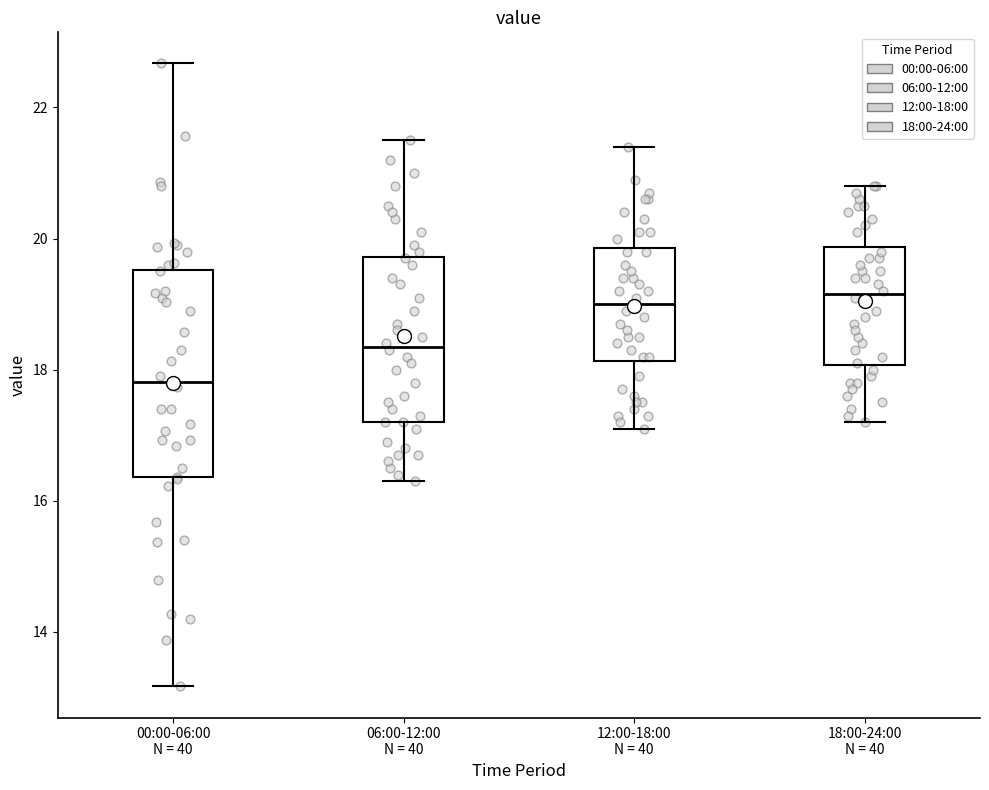

Which box is the tallest, from its lower edge to its upper edge?

00:00-06:00 N = 40